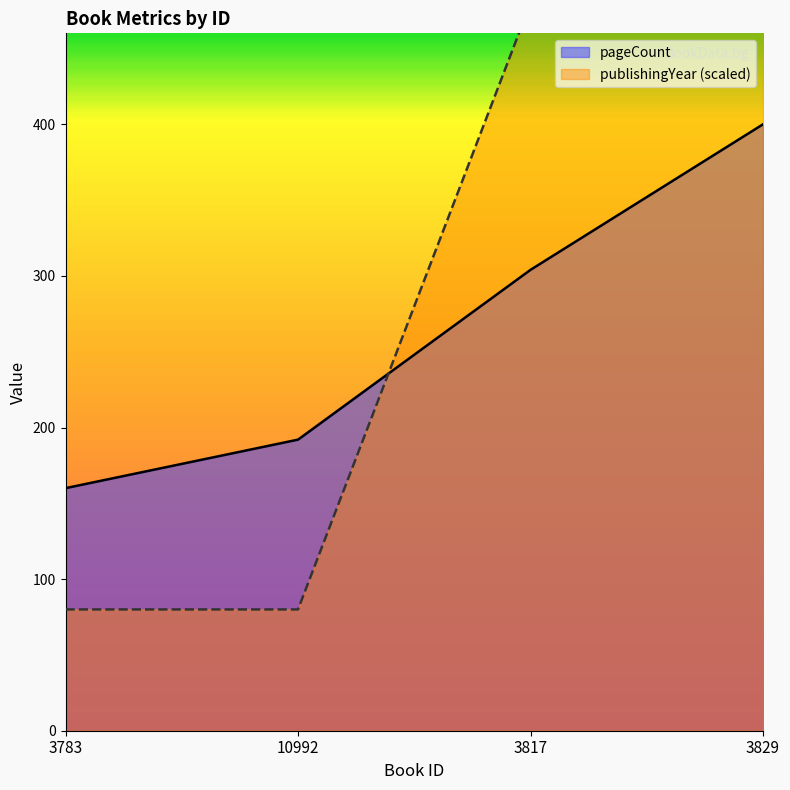

What is the spread (max minus min) of values at 10992?

112